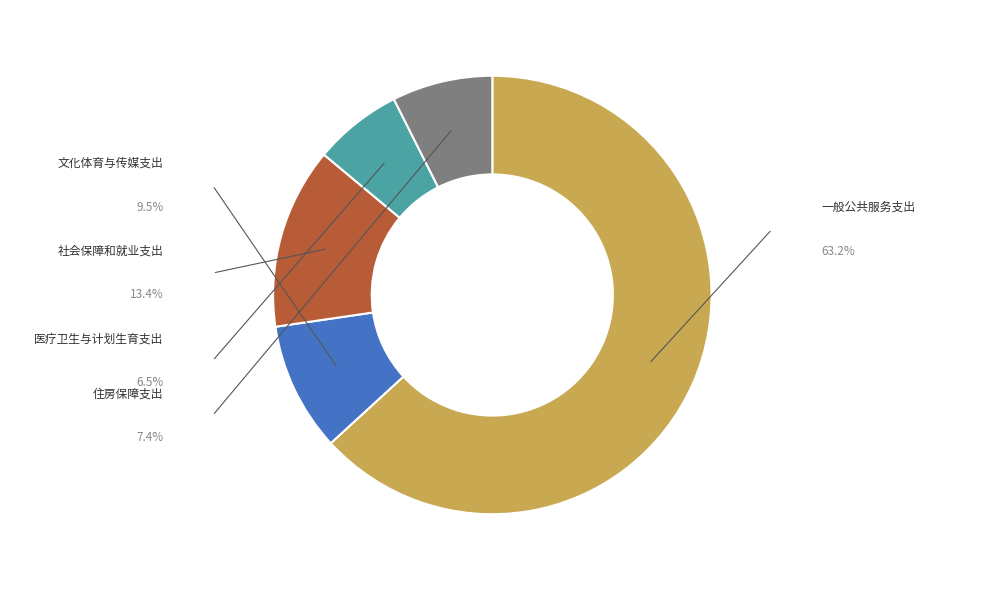

Is 一般公共服务支出 the majority of the pie?

Yes